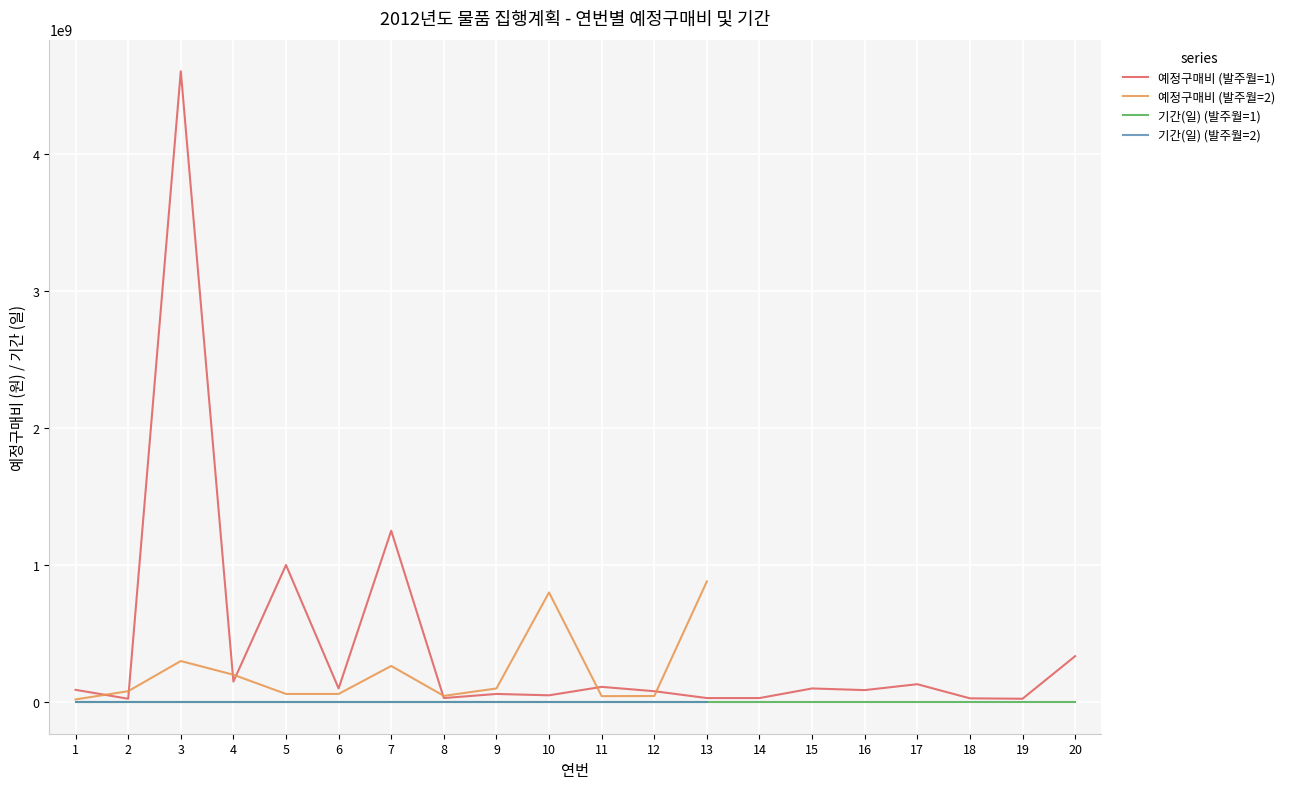

Which has a higher value, 8 or 12?

12